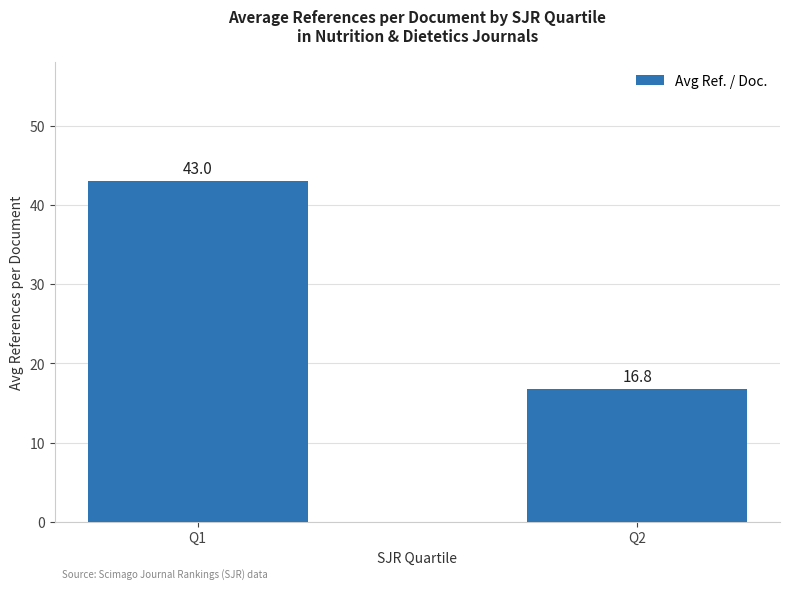

Rank the categories by value from lowest to highest.

Q2, Q1